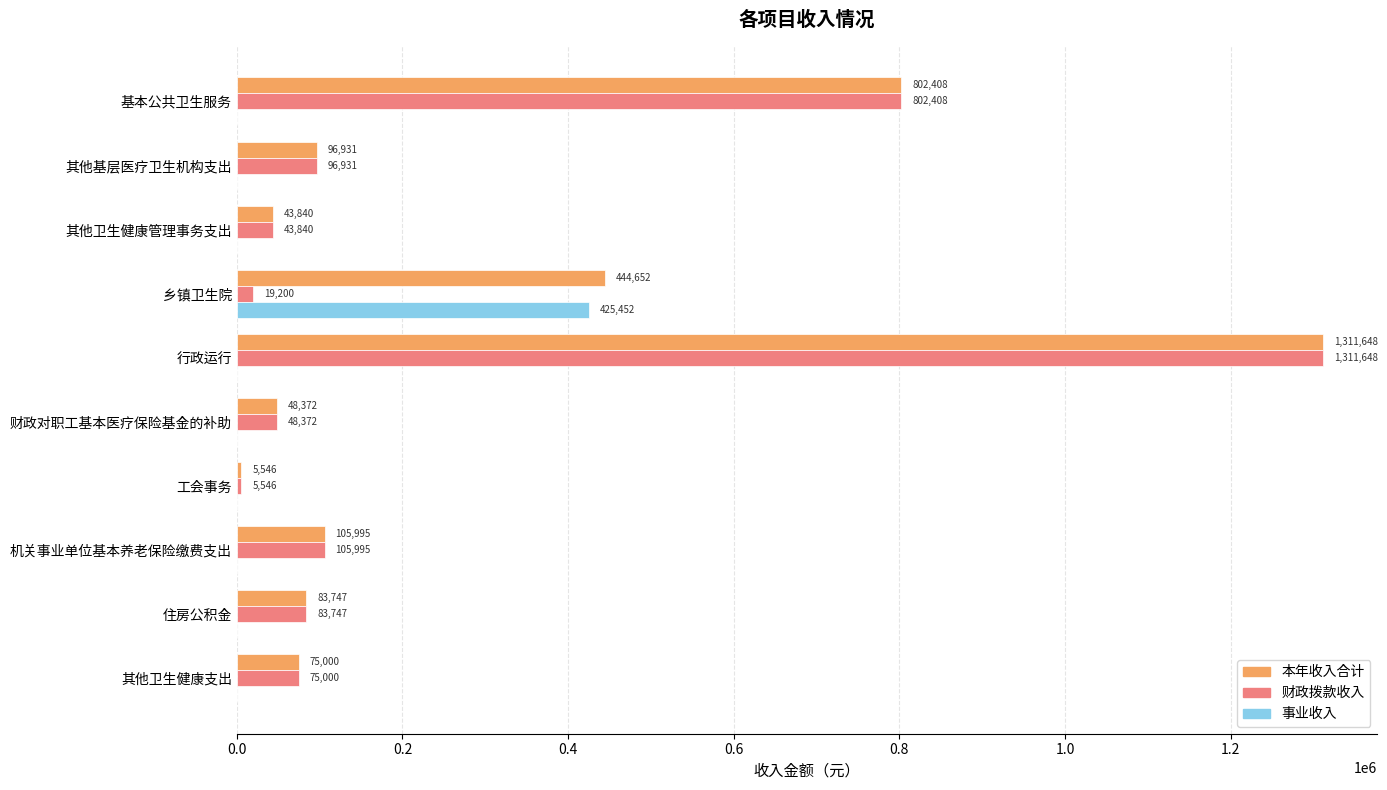

Which series has the largest total across all categories?

本年收入合计